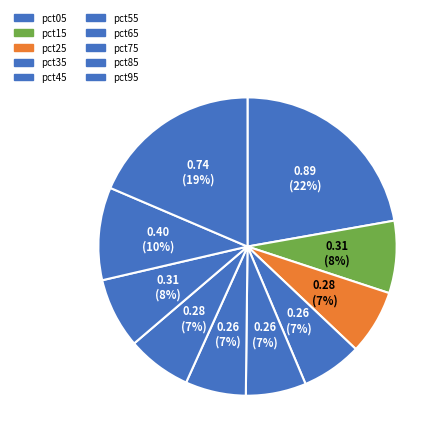

What percentage is NOT represented by pct95?

81.4%